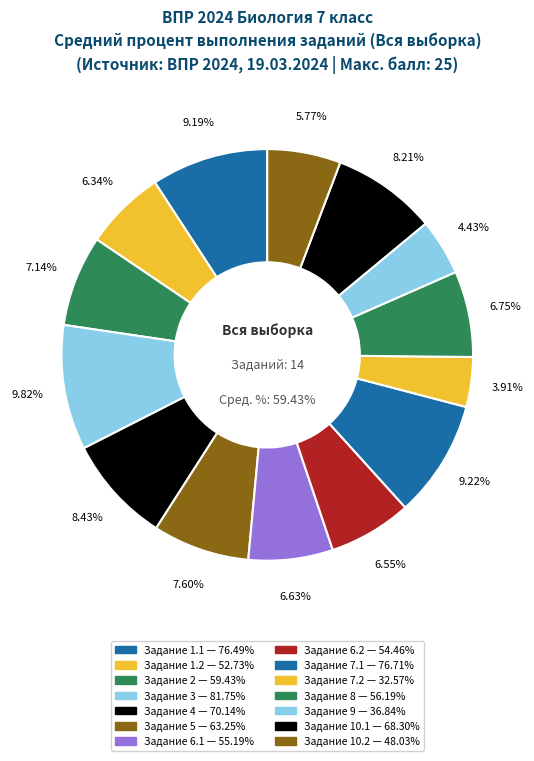

Is it true that 1.1 is 9% of the pie?

True